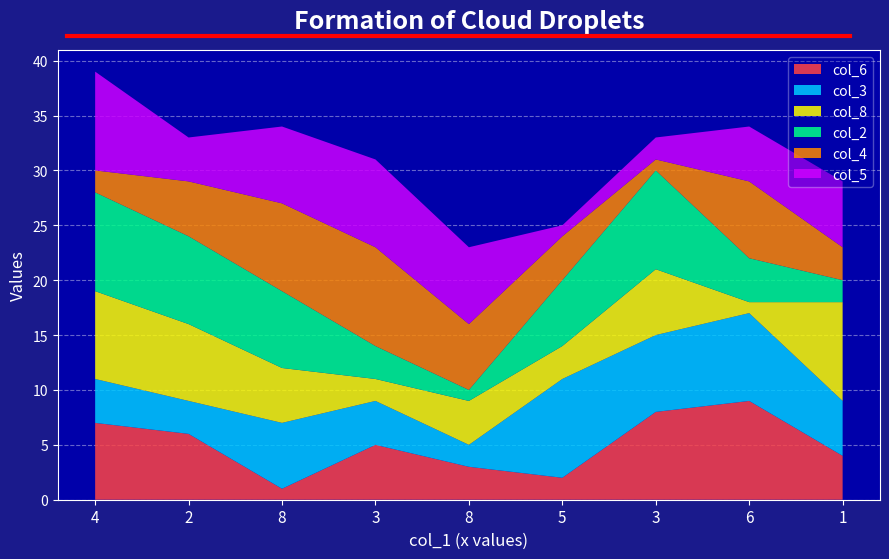

Reading left to right, transcribe all the data shown in this chart.

col_6: 7	6	1	5	3	2	8	9	4
col_3: 4	3	6	4	2	9	7	8	5
col_8: 8	7	5	2	4	3	6	1	9
col_2: 9	8	7	3	1	6	9	4	2
col_4: 2	5	8	9	6	4	1	7	3
col_5: 9	4	7	8	7	1	2	5	6